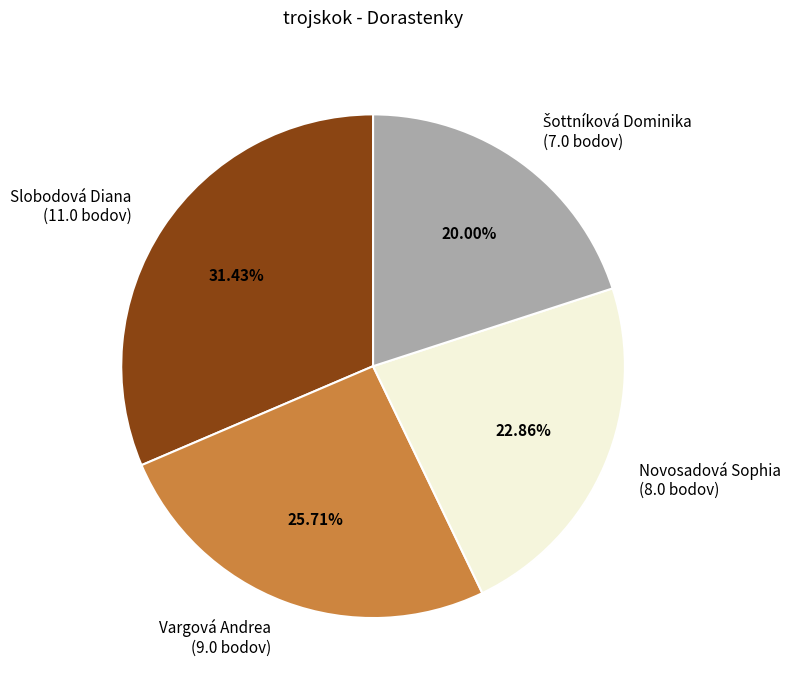

How many slices are in this pie chart?

4